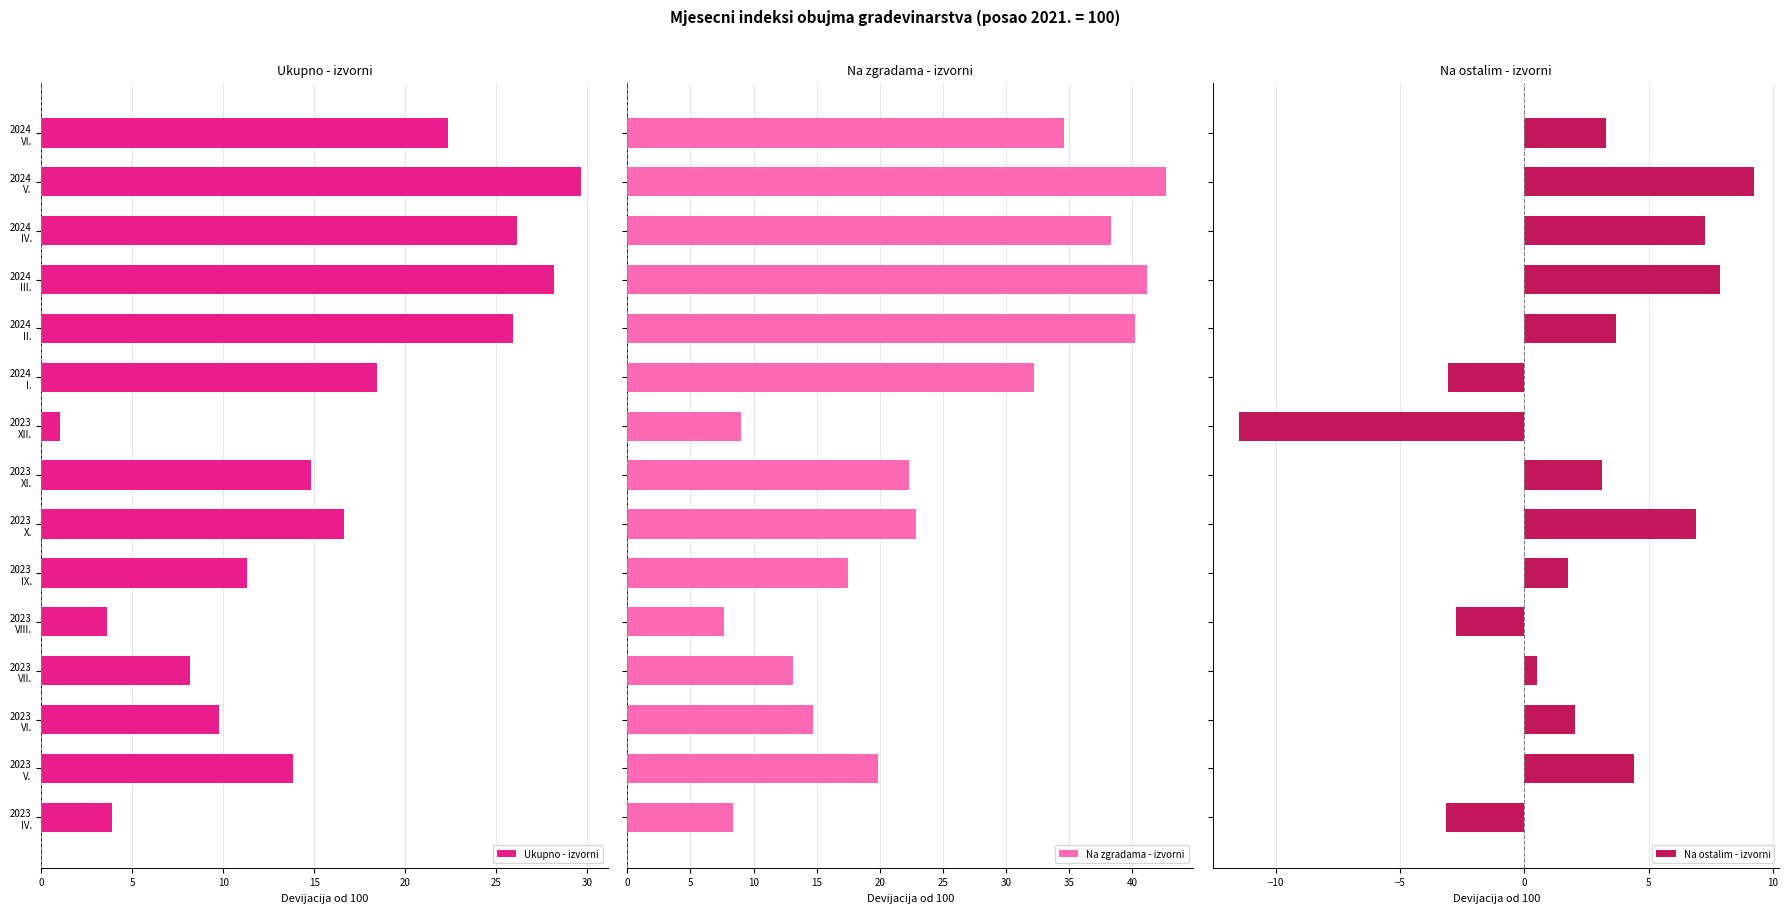

What is the maximum value for Ukupno - izvorni?

29.7